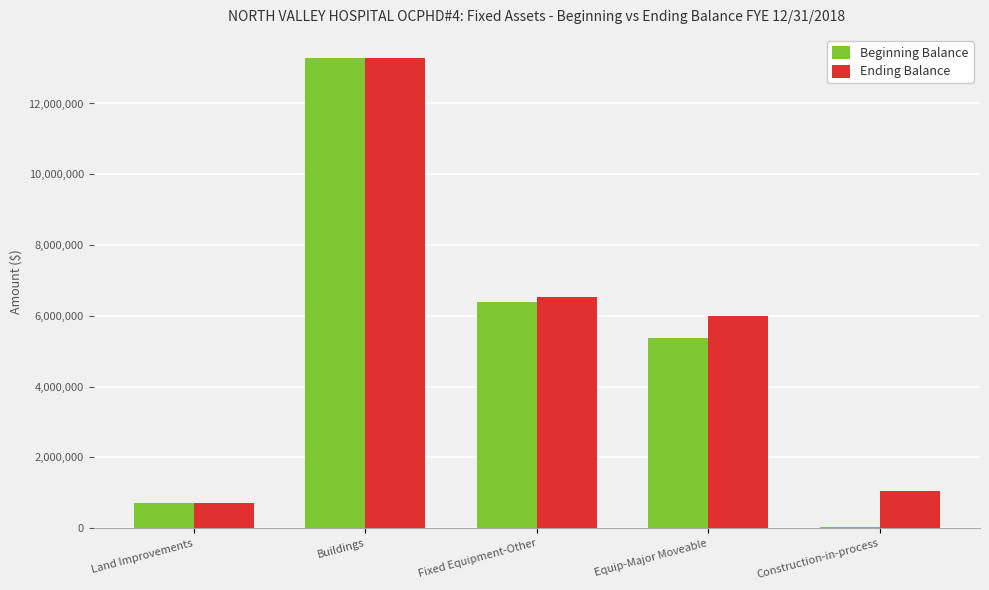

The Ending Balance series shows 6407936 at Buildings. True or false?

False